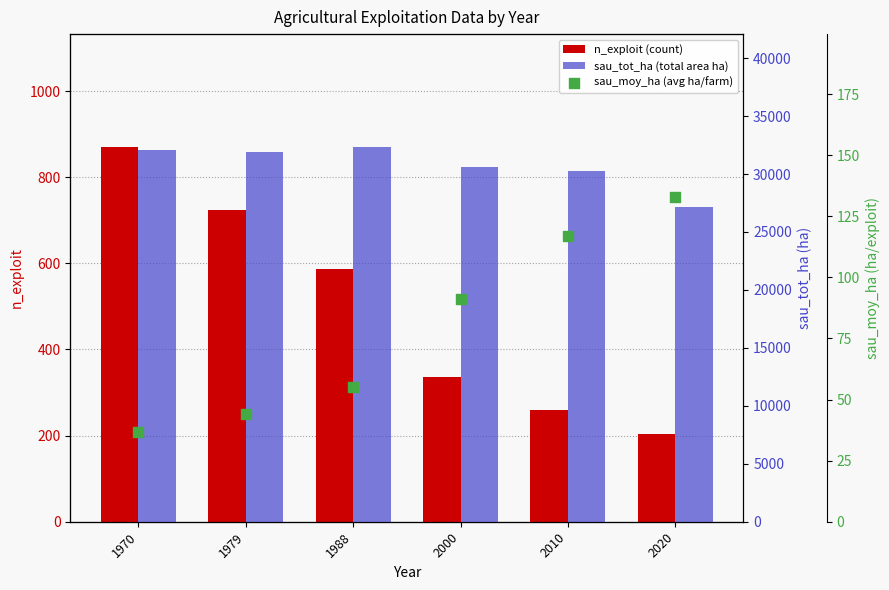

Which series contains the lowest Y value?

sau_moy_ha